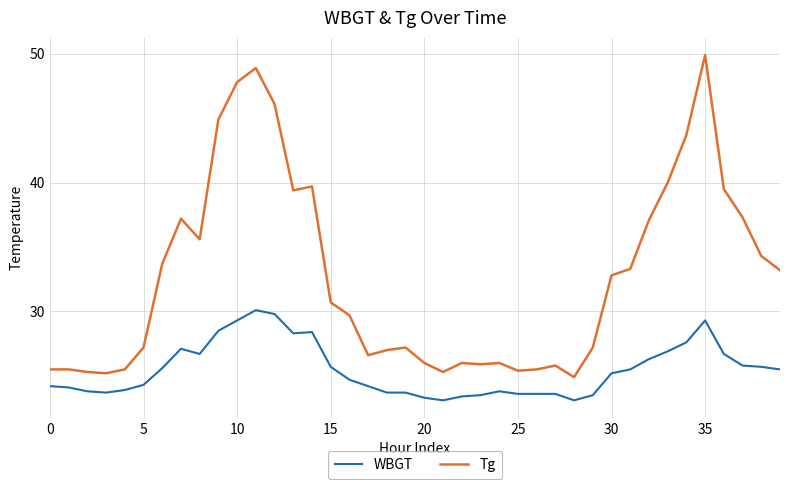

How many lines are shown in the chart?

2